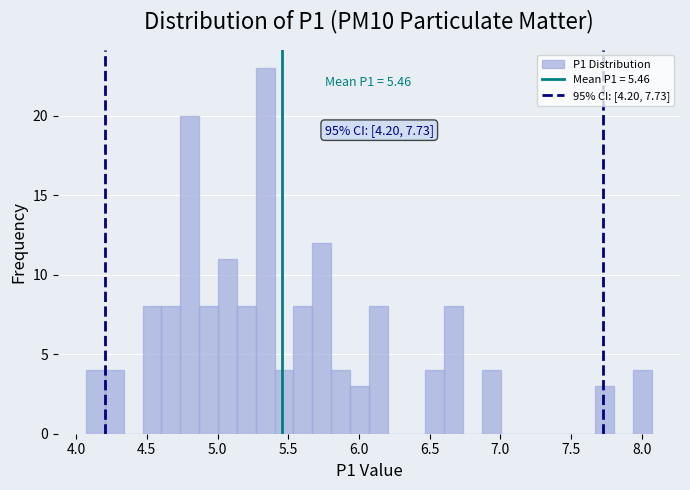

Read against the x-axis, roughly where is the centre of the tallest bar?

5.35